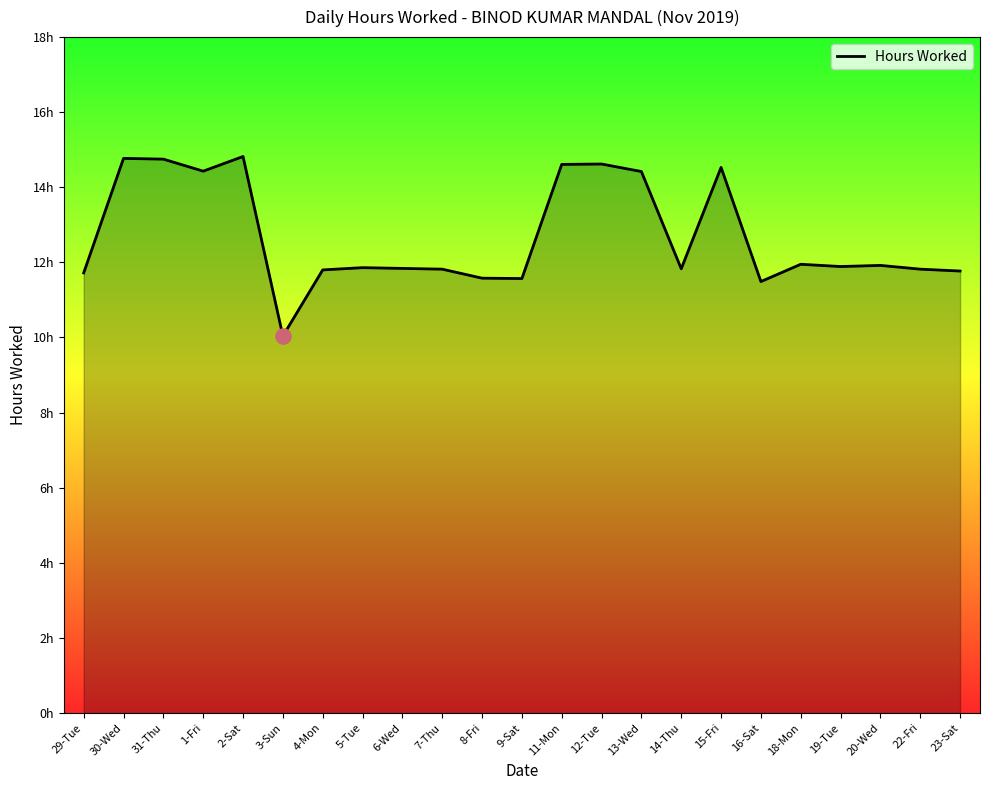

Approximately how many times larger is the value at 19-Tue compared to 20-Wed?

1.0